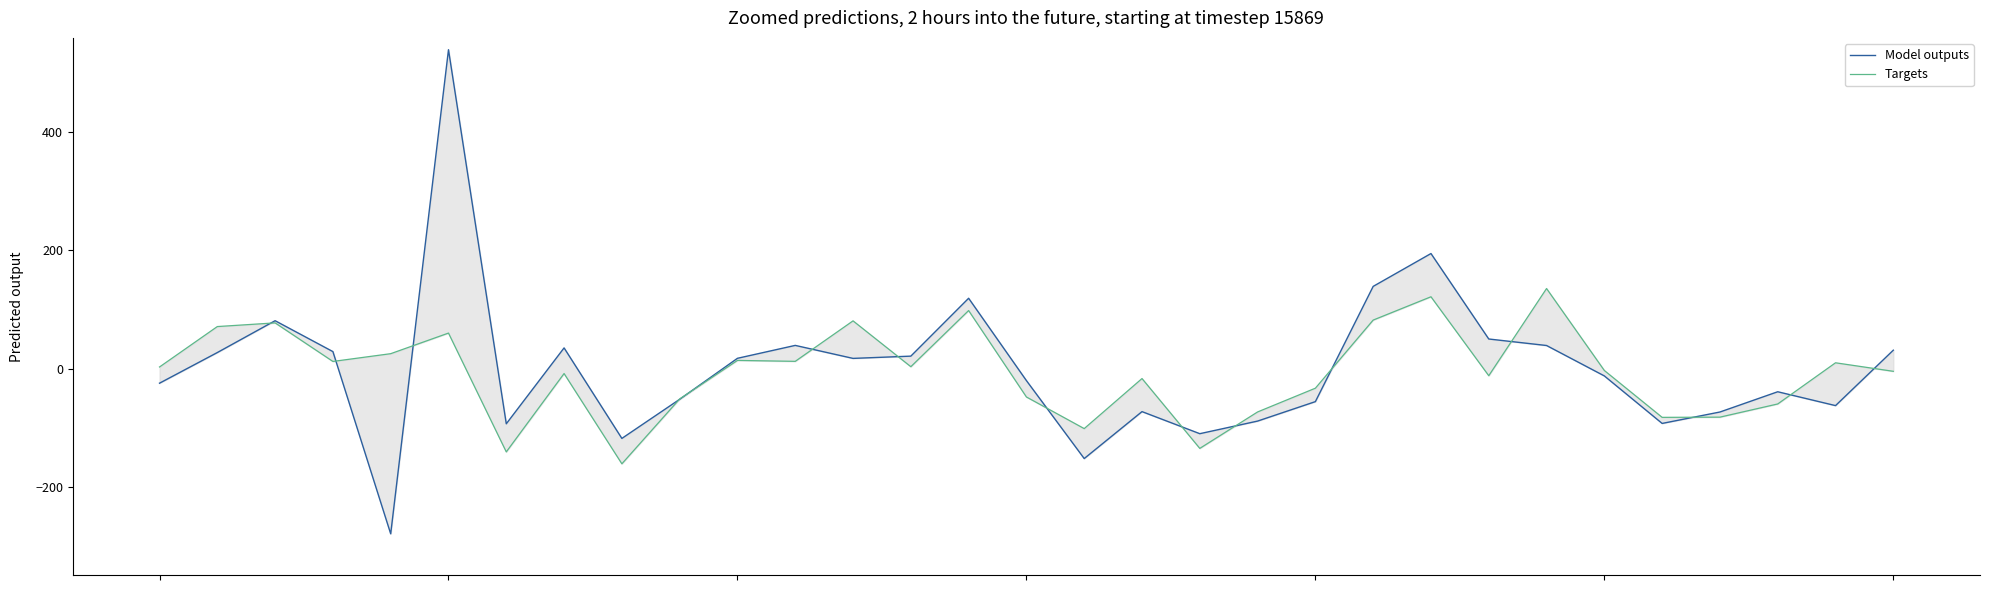

At which category does the chart reach its peak across all series?

5